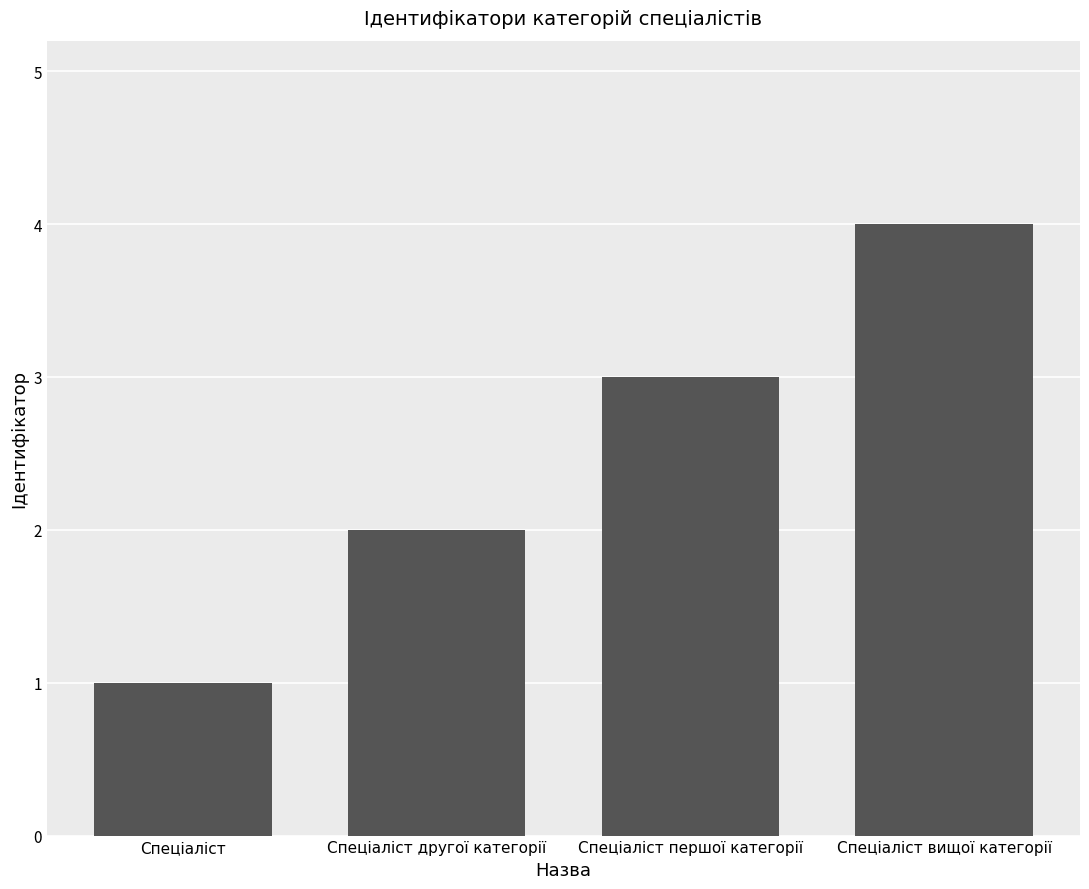

Count the values in the range 2 to 4.

3